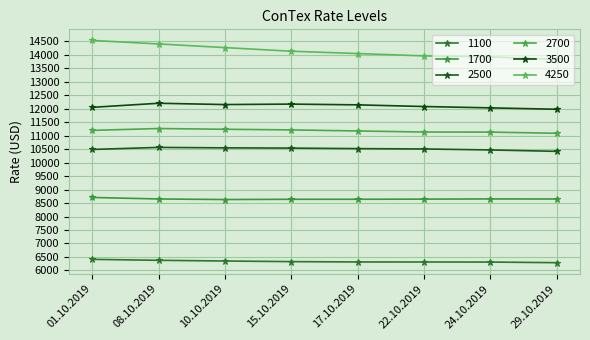

True or false: 1700 and 2500 intersect in this chart.

False